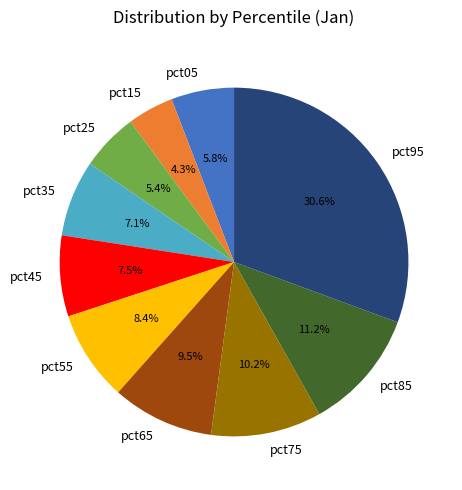

Which has a higher value, pct95 or pct15?

pct95